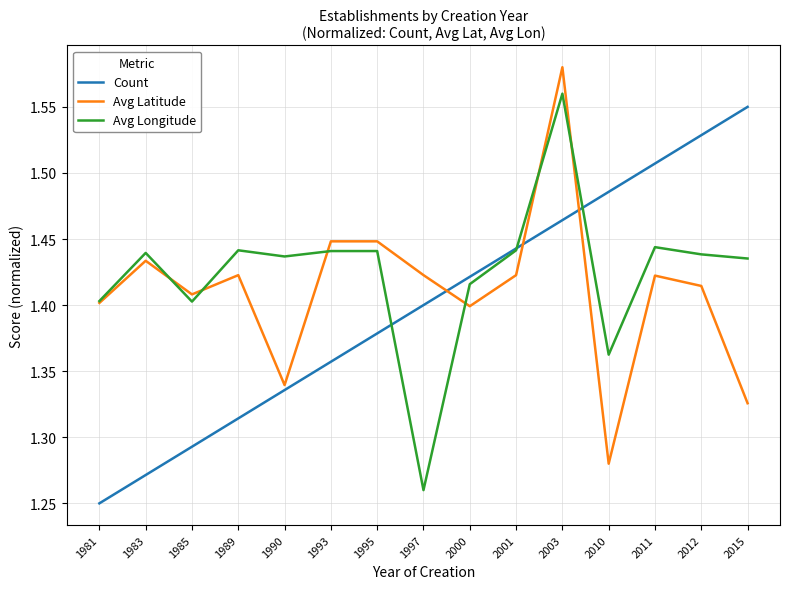

Which category has the highest value across all series?

2003